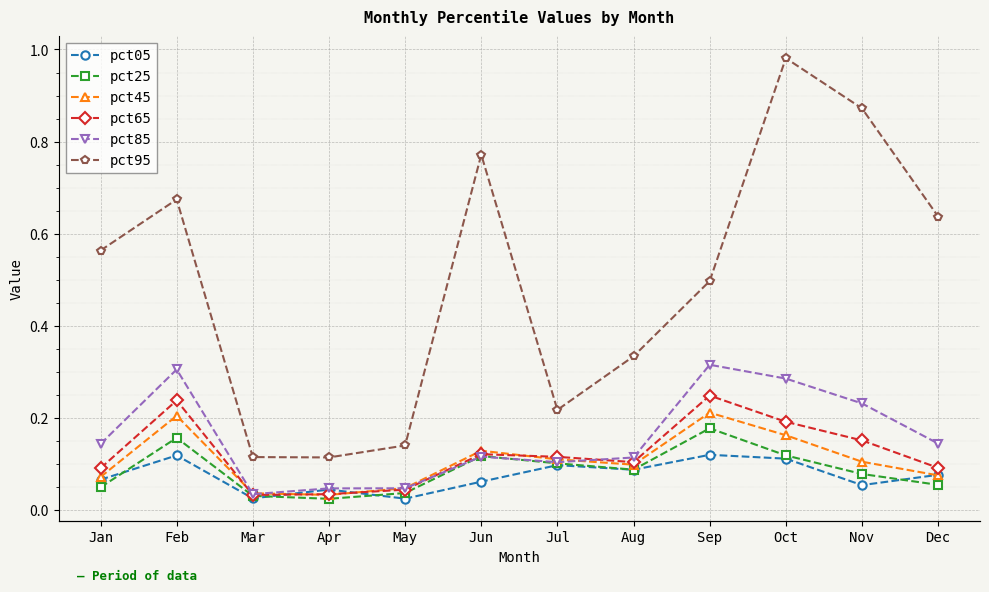

What is the difference between the maximum and minimum values in the pct65 series?

0.2